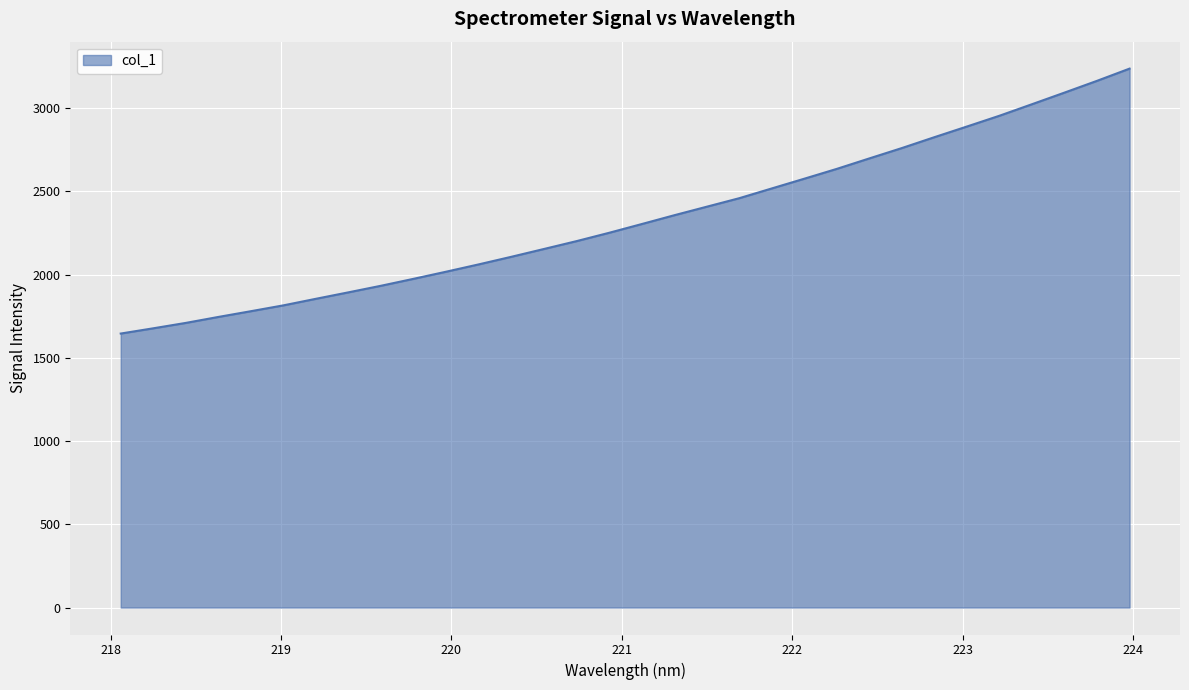

What is the greatest value displayed?

3236.9